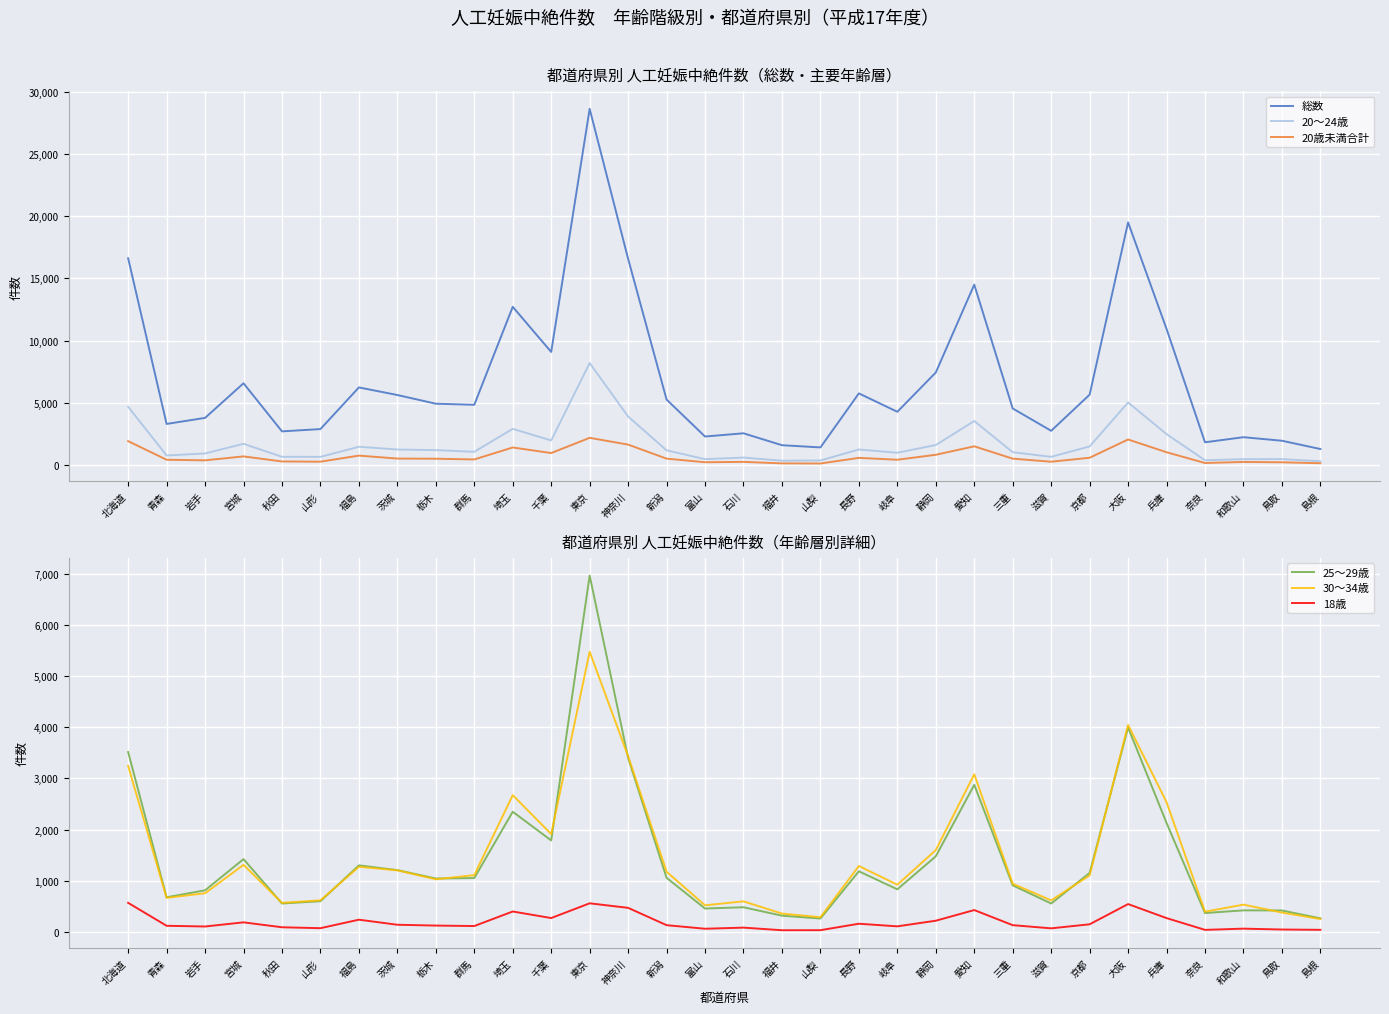

Which series has the largest range (max minus min)?

総数